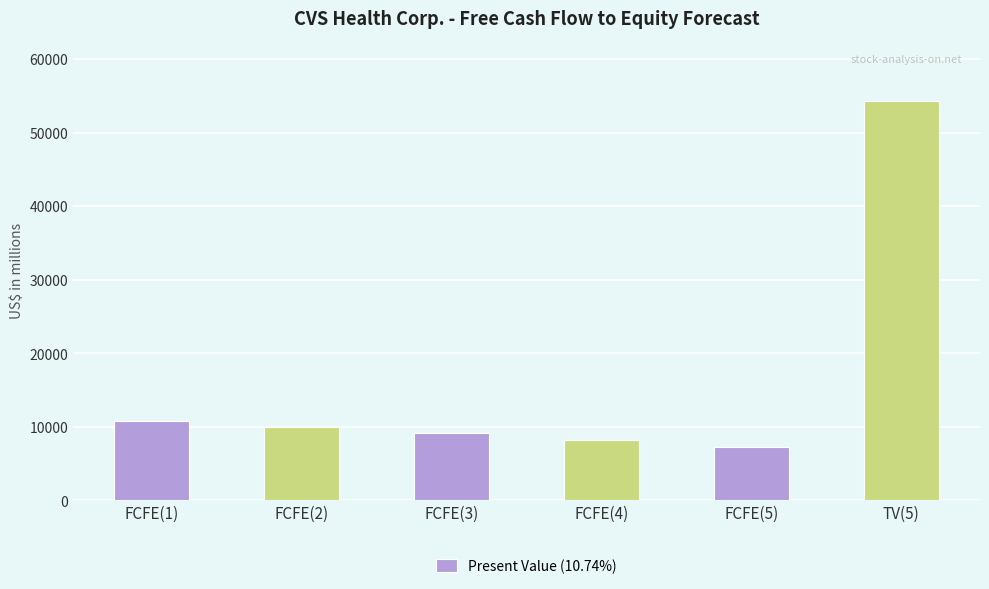

Rank the categories by value from highest to lowest.

TV(5), FCFE(1), FCFE(2), FCFE(3), FCFE(4), FCFE(5)